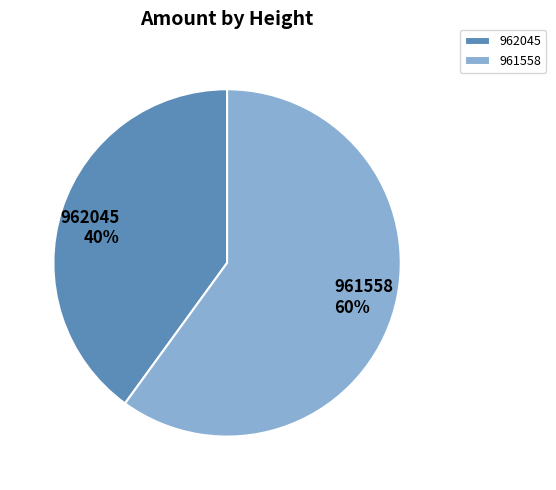

How many segments does this pie chart have?

2